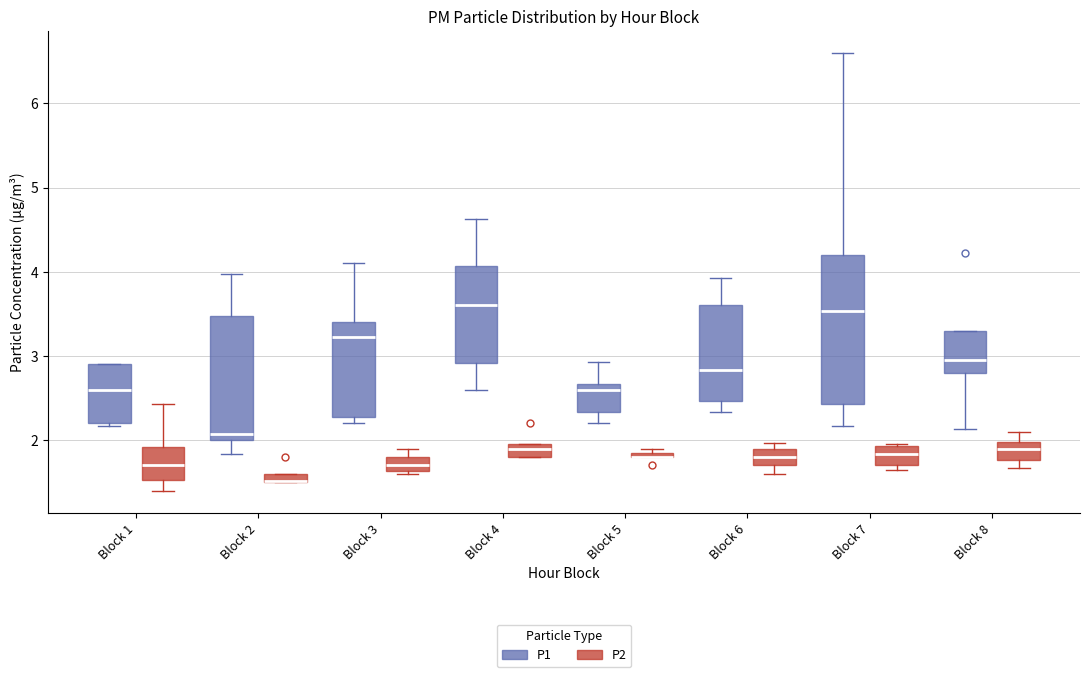

Comparing the boxes themselves (not the whiskers), which one is the tallest?

Block 7 (P1)